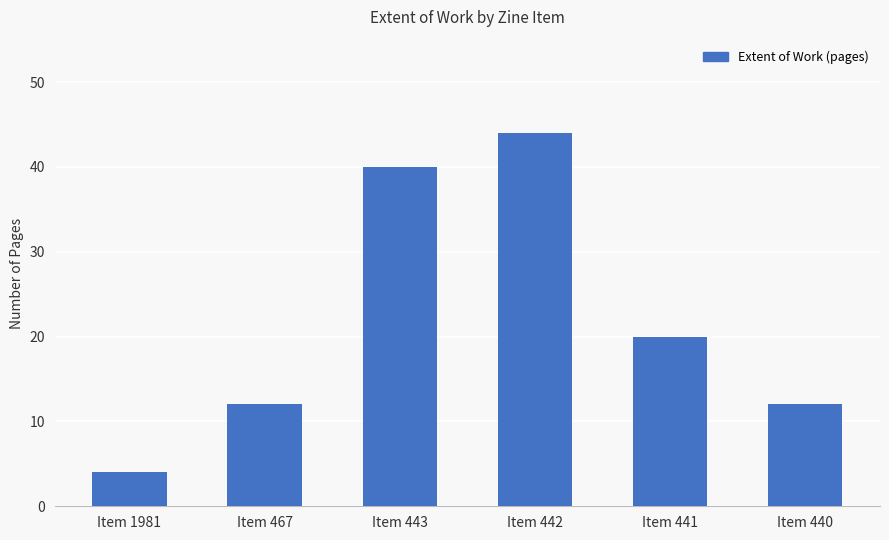

Where does the data first go above 20?

Item 443